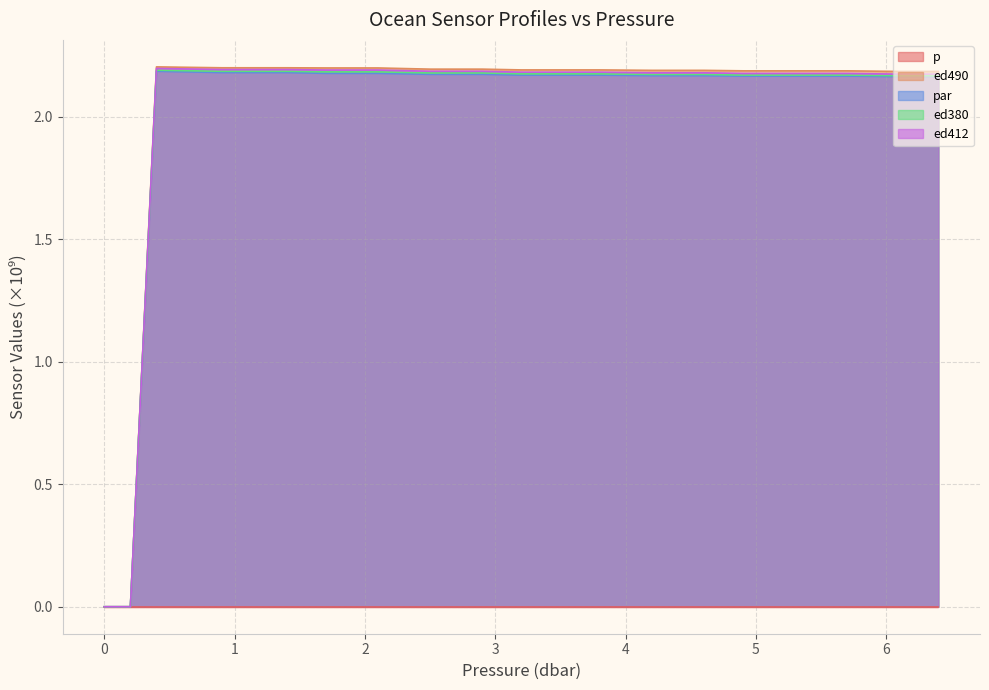

Is the value of ed412 at 0.2 greater than the value of par at 0.9?

No